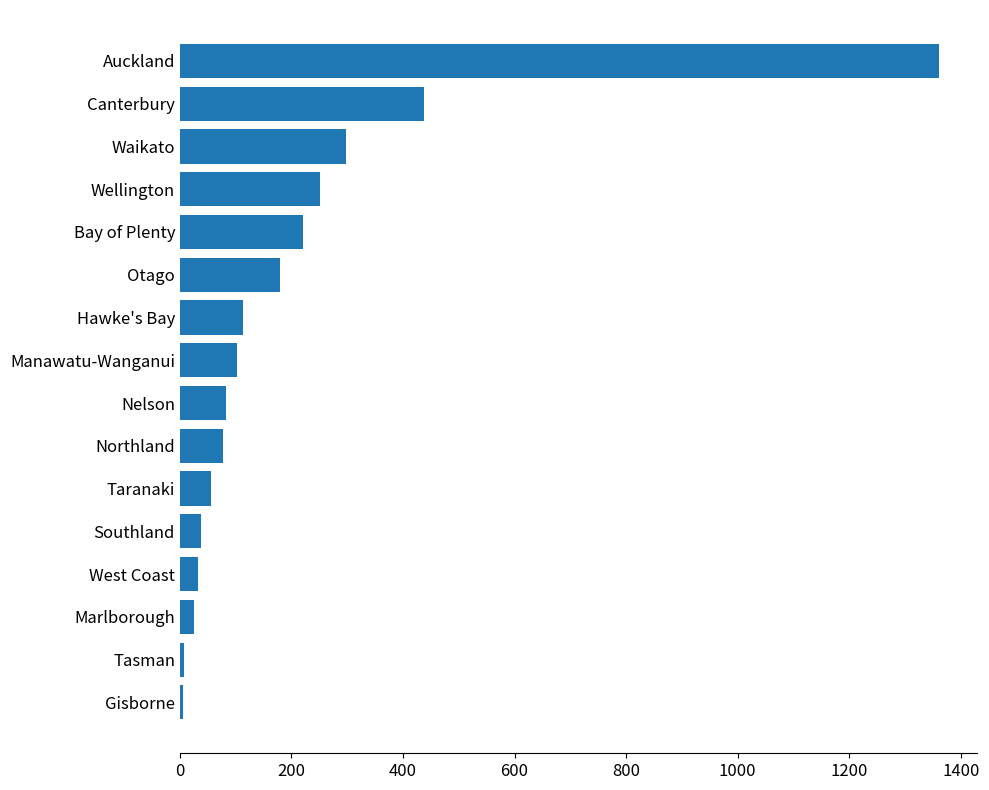

Which has a higher value, Waikato or Nelson?

Waikato